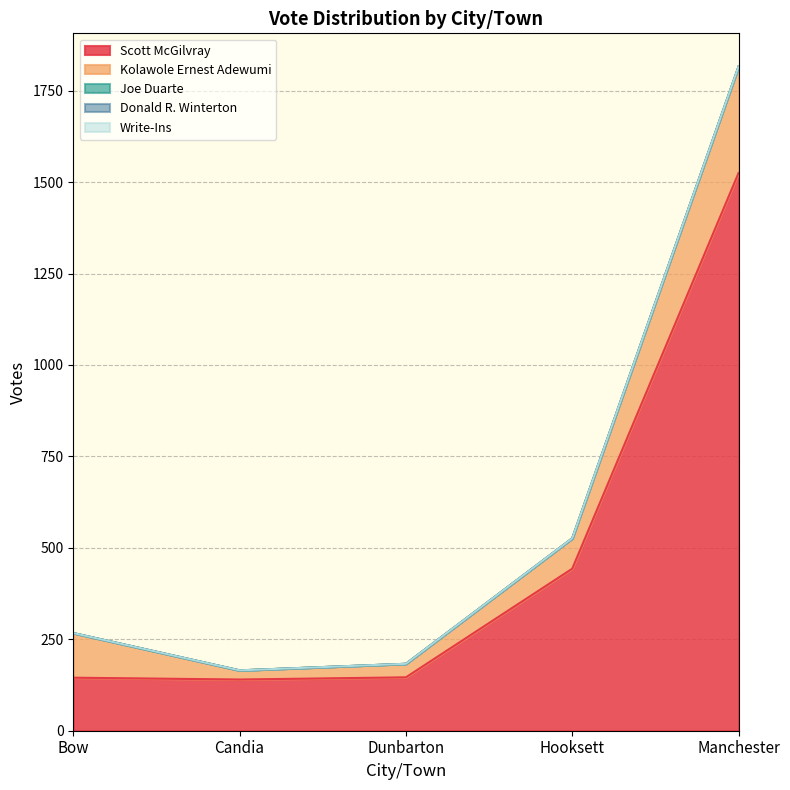

What is the spread (max minus min) of values at Candia?

140